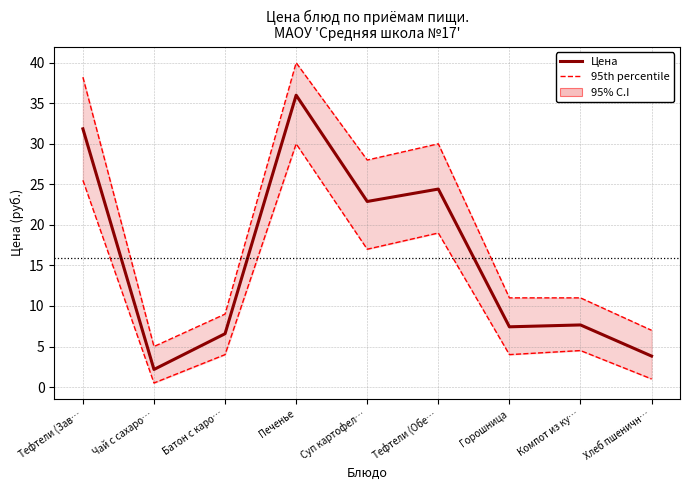

What is the label of the 4th point from the left?

Печенье